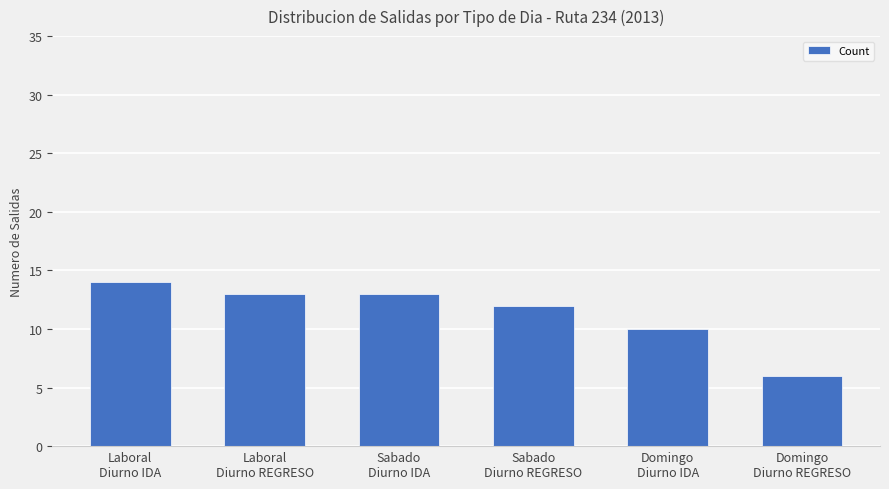

The chart shows a value of 21 at Sabado
Diurno IDA. True or false?

False